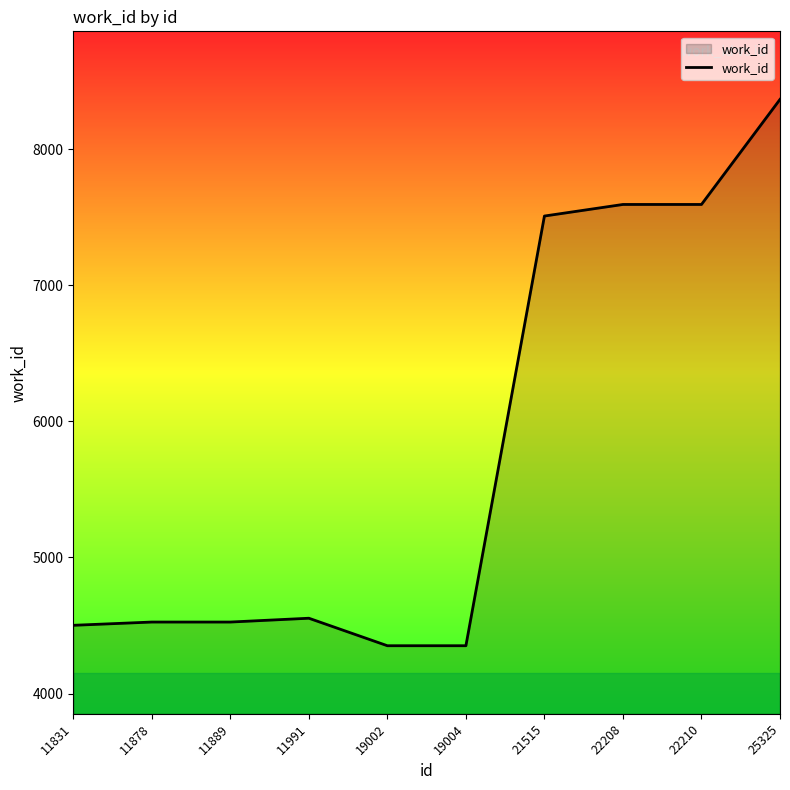

Approximately how many times larger is the value at 22210 compared to 22208?

1.0